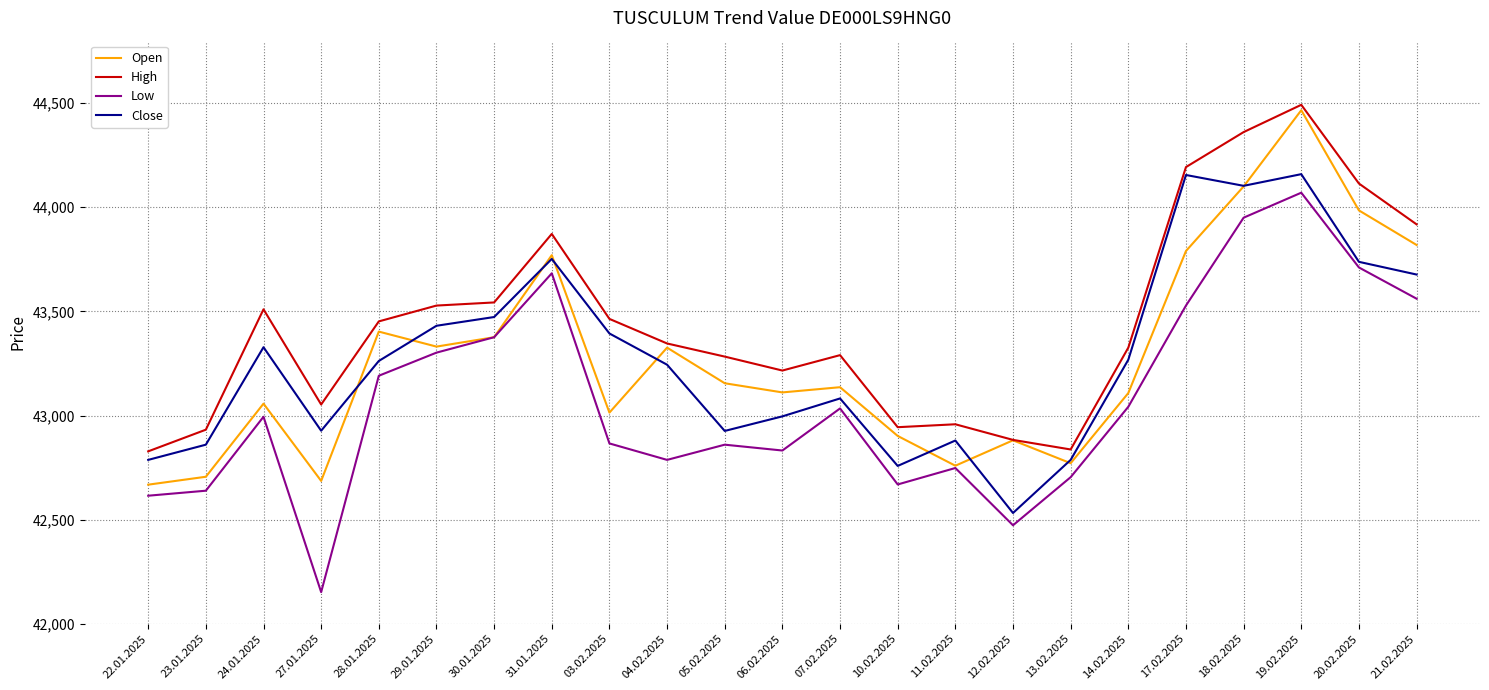

True or false: Open has a value of 42881 at 12.02.2025.

True